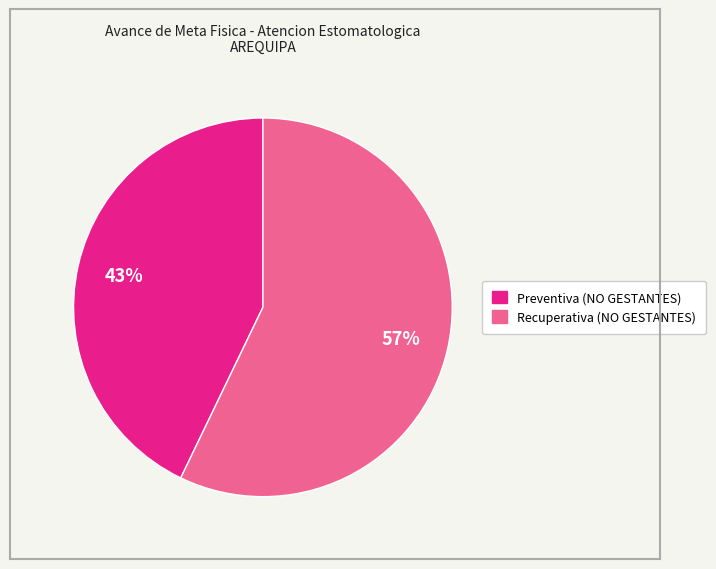

To the nearest percent, what is the difference between the largest and smallest slice percentages?

14%